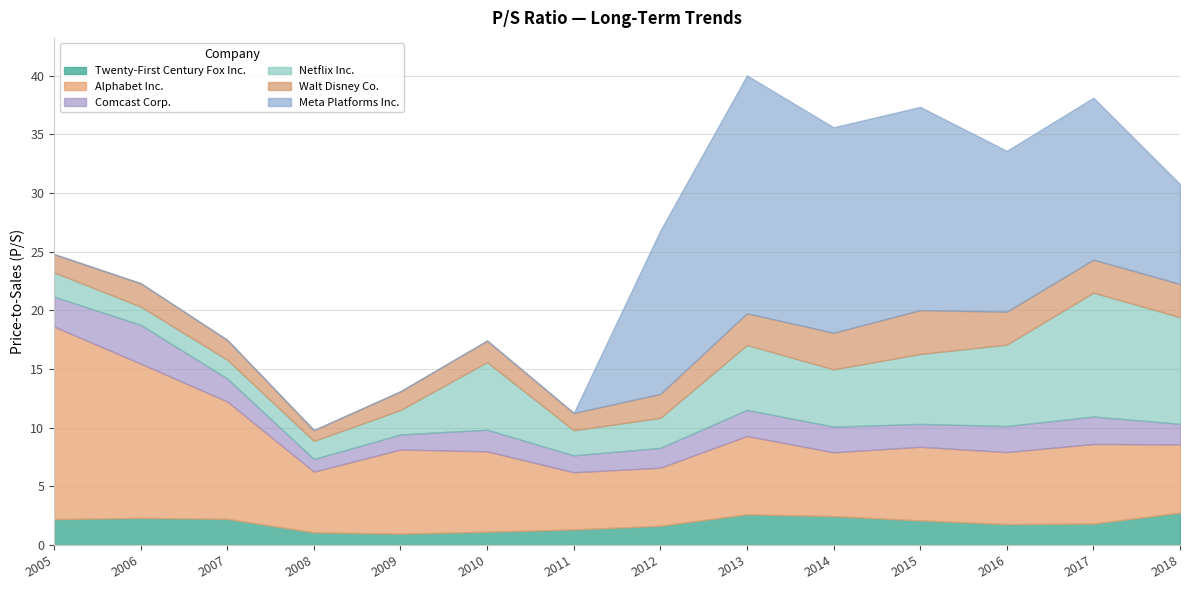

Reading right to left, what are all the values shown in this chart?

Twenty-First Century Fox Inc.: 2.8	1.8	1.8	2.1	2.5	2.6	1.6	1.3	1.1	1.0	1.1	2.2	2.3	2.2
Alphabet Inc.: 5.8	6.8	6.1	6.3	5.4	6.7	5.0	4.9	6.8	7.2	5.2	10.0	13.2	16.4
Comcast Corp.: 1.8	2.3	2.2	1.9	2.2	2.2	1.7	1.4	1.9	1.3	1.1	2.0	3.3	2.5
Netflix Inc.: 9.1	10.6	6.9	6.0	4.9	5.5	2.6	2.1	5.8	2.1	1.5	1.6	1.6	2.1
Walt Disney Co.: 2.8	2.8	2.8	3.7	3.1	2.7	2.0	1.5	1.8	1.6	0.9	1.7	2.0	1.6
Meta Platforms Inc.: 8.5	13.8	13.7	17.3	17.5	20.3	13.9	0.0	0.0	0.0	0.0	0.0	0.0	0.0